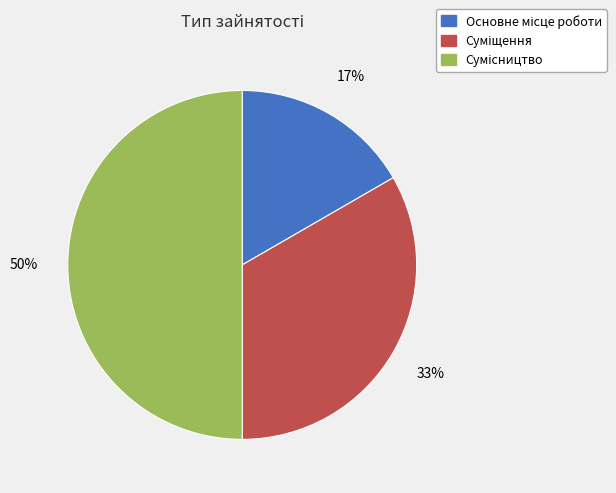

To the nearest percent, what is the average slice percentage?

33%